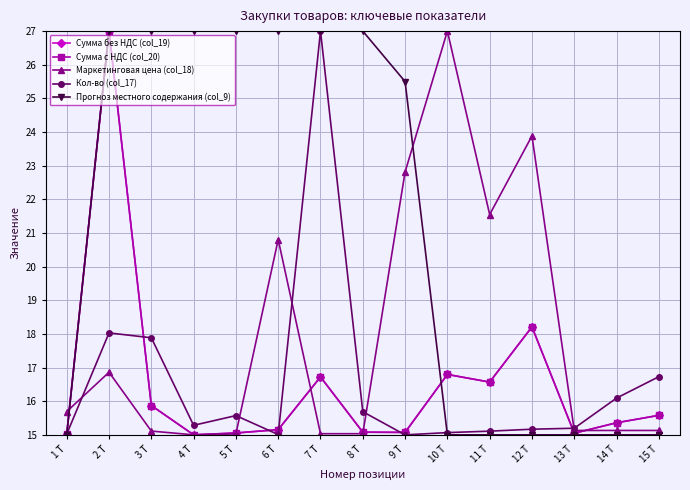

What is the label of the 6th point from the right?

10 Т